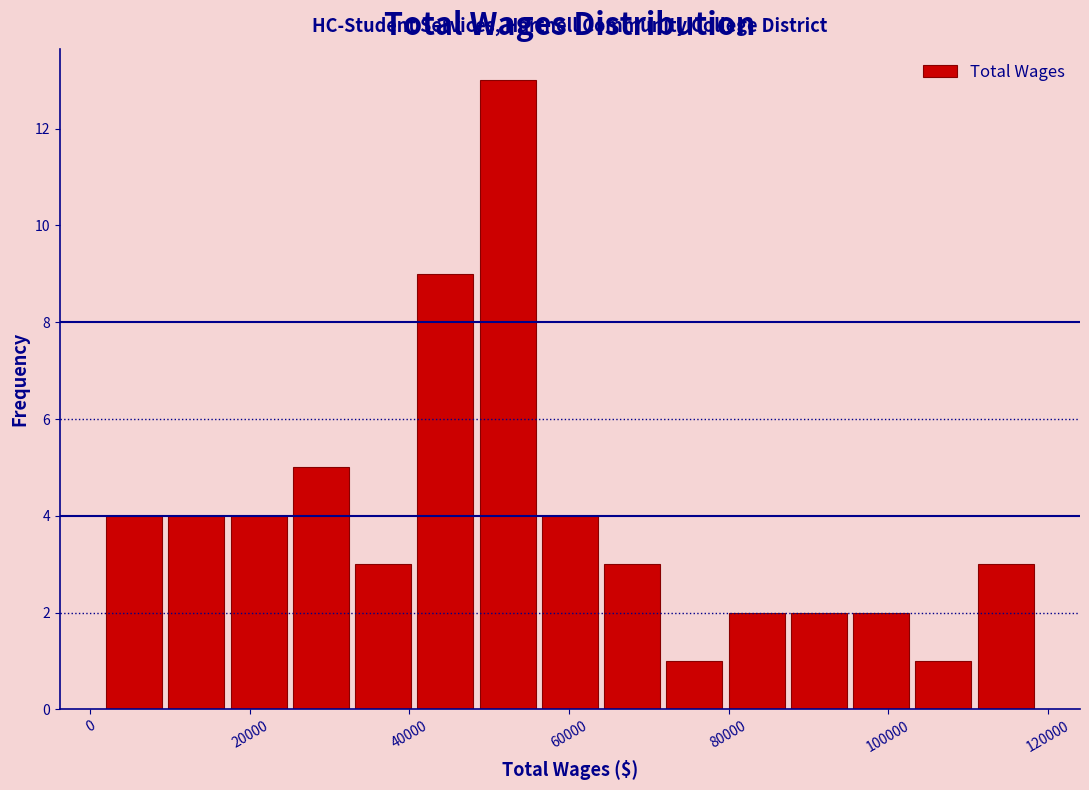

Read against the x-axis, roughly where is the centre of the tallest bar?

52000